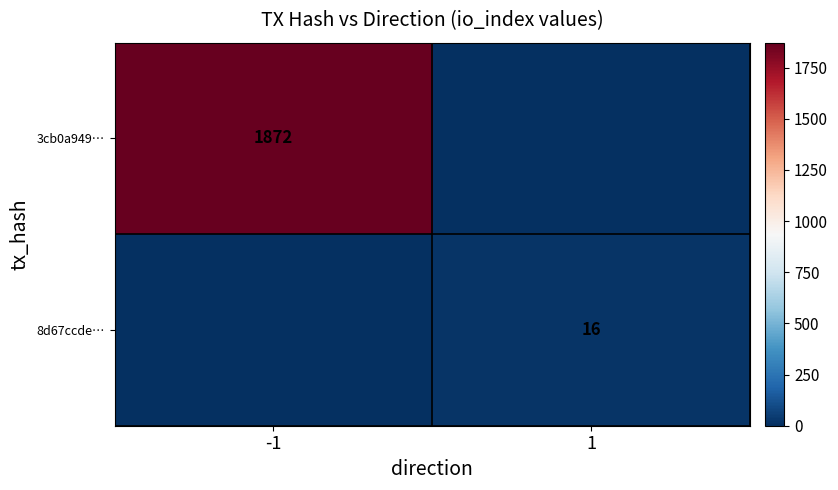

True or false: 8d67ccde… has a value of 27 at 1.

False